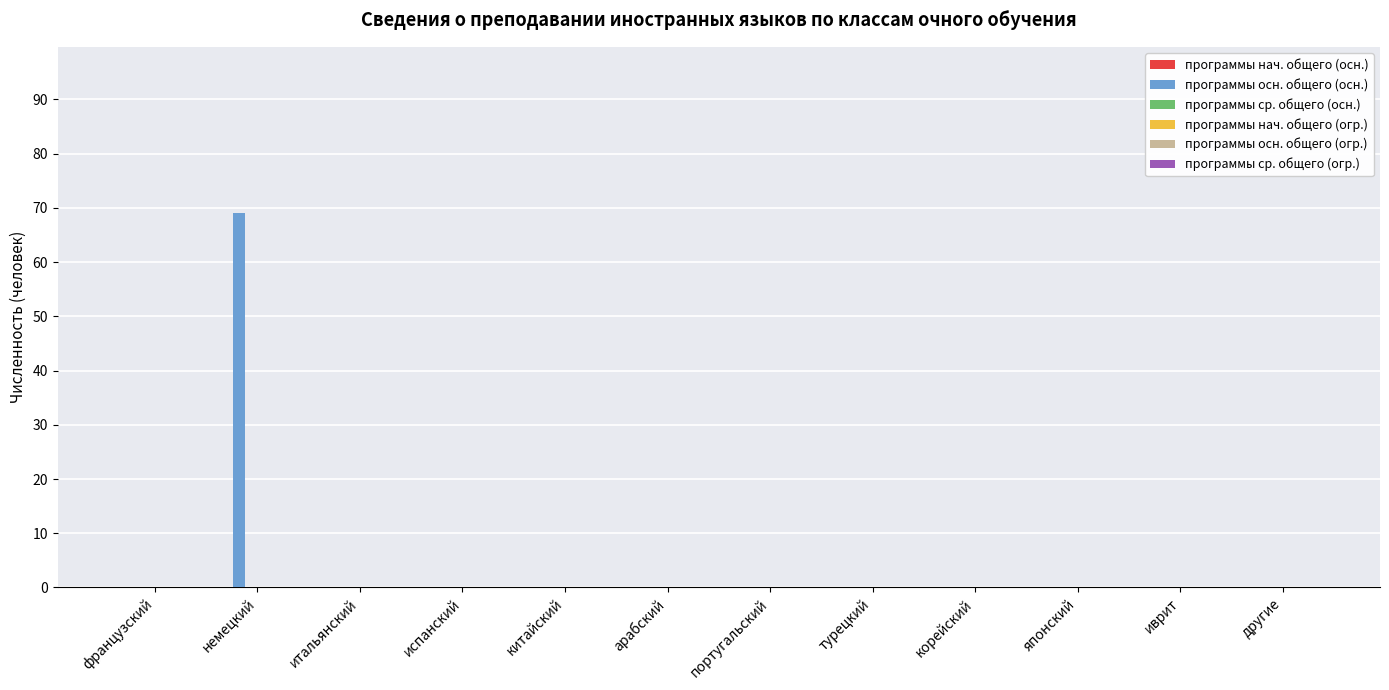

Which category has the highest value across all series?

немецкий